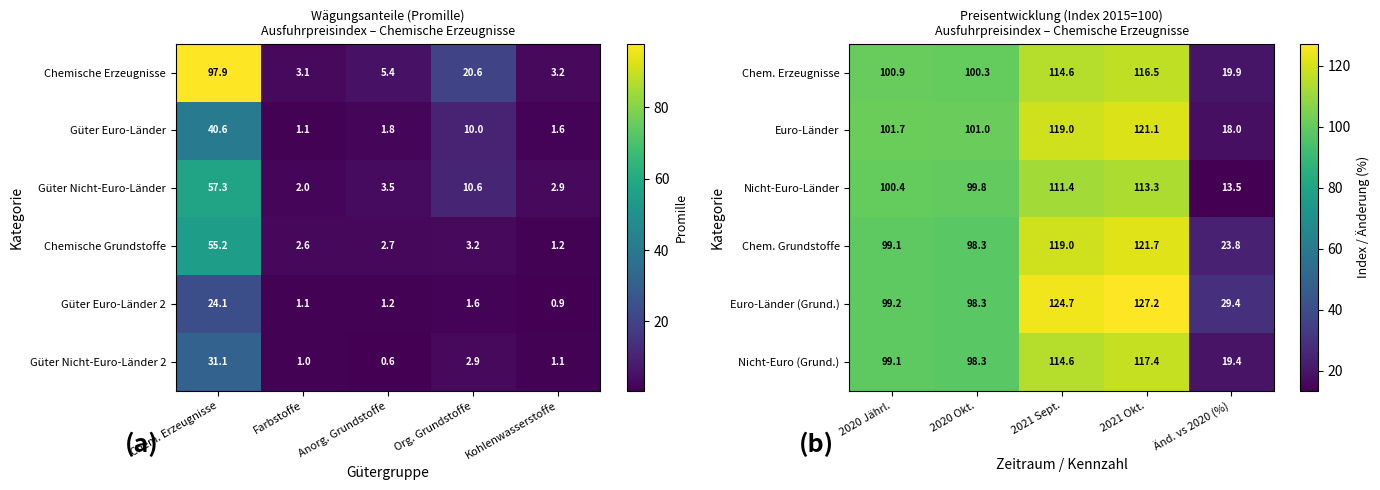

The Nicht-Euro (Grund.) series shows 99.1 at 2020 Jährl.. True or false?

True